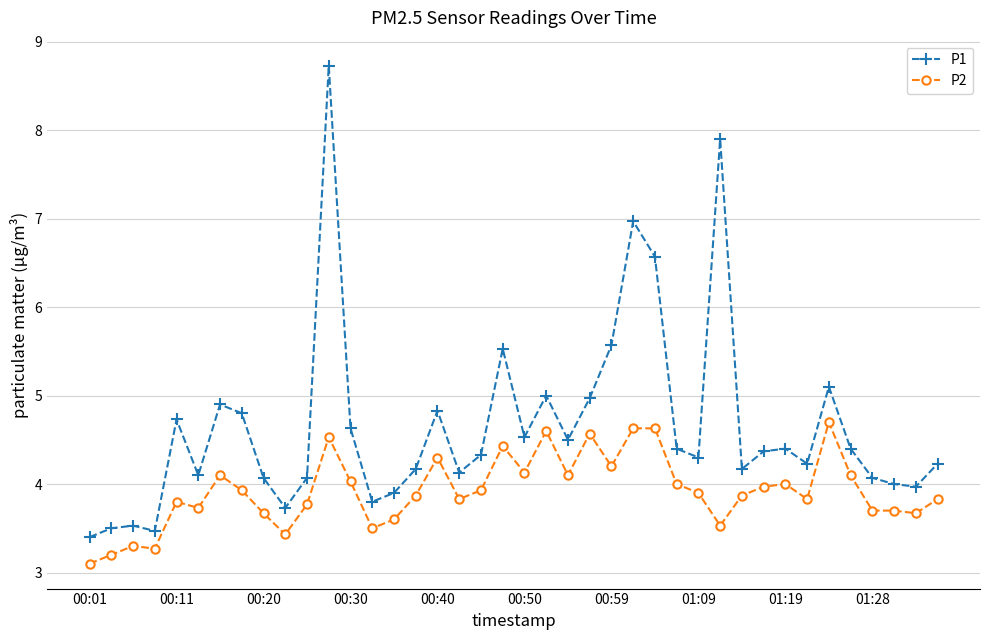

Which series has the largest range (max minus min)?

P1